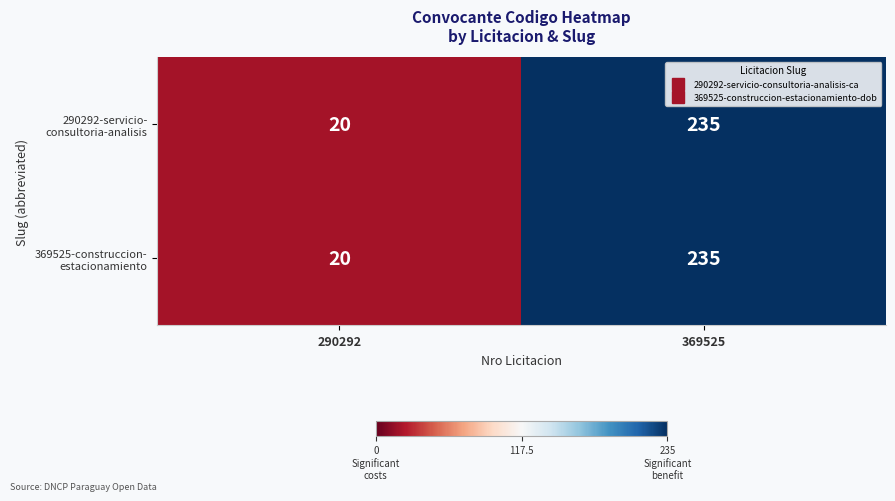

At which category is the sum across all series the highest?

369525